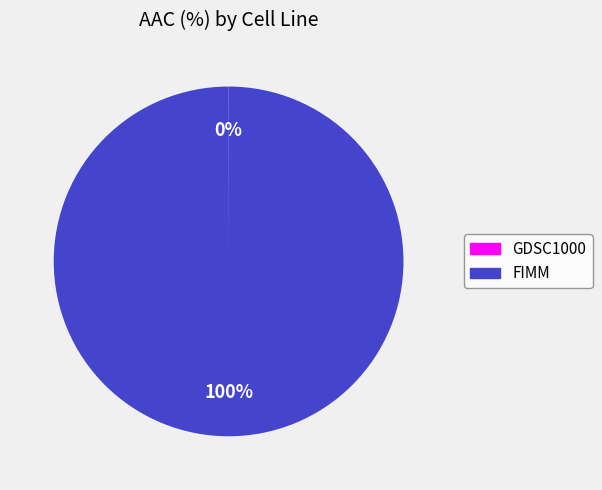

Which category accounts for the majority?

FIMM